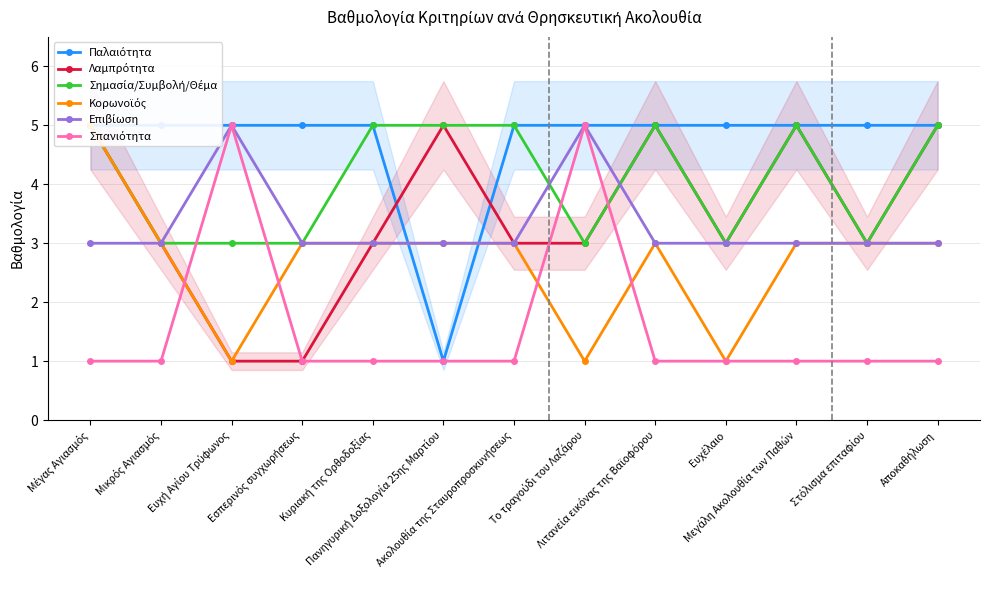

The value of Λαμπρότητα at Μέγας Αγιασμός is 5. True or false?

True